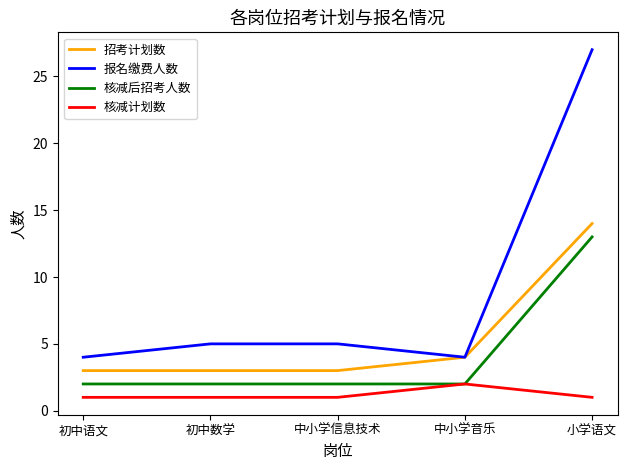

Which series has the largest total across all categories?

报名缴费人数